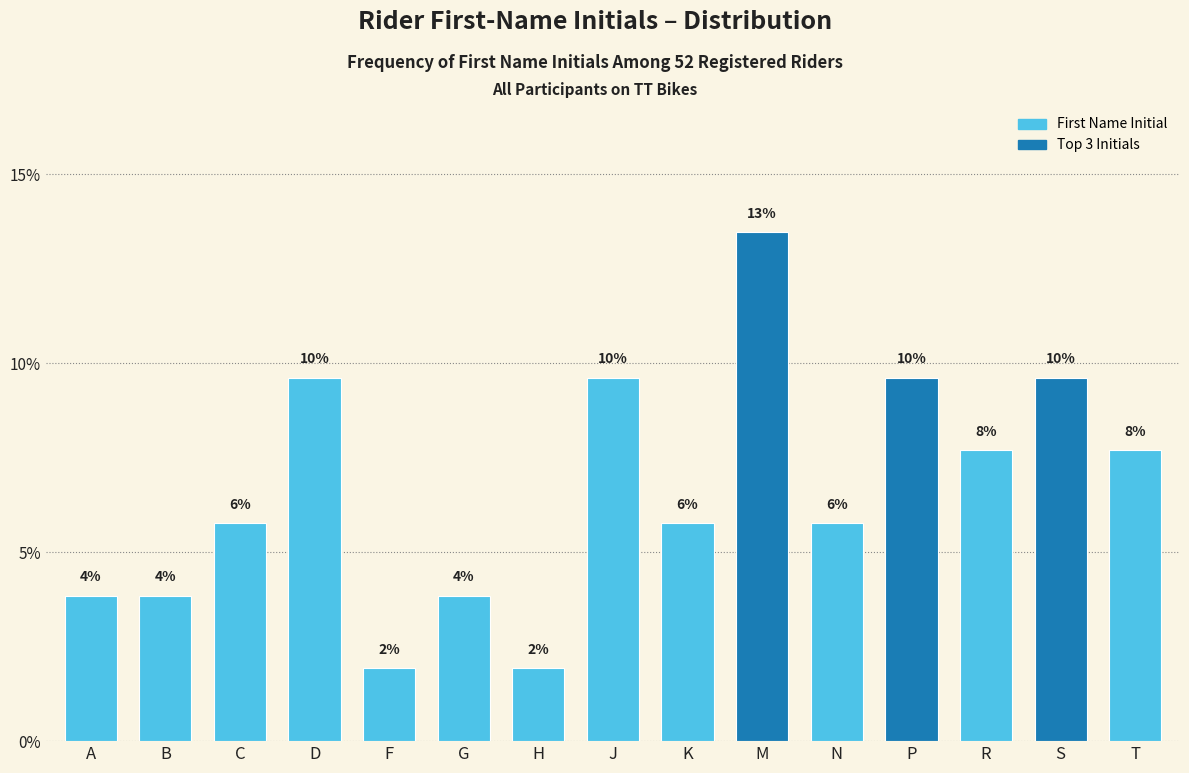

How many bars are there in total?

15